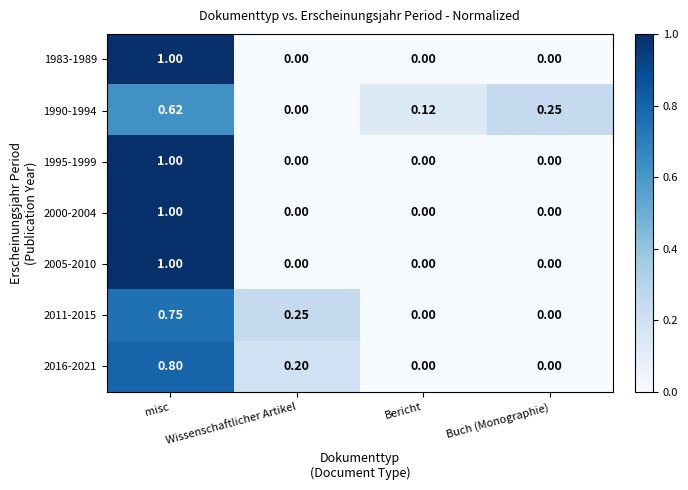

At which category is the sum across all series the highest?

misc